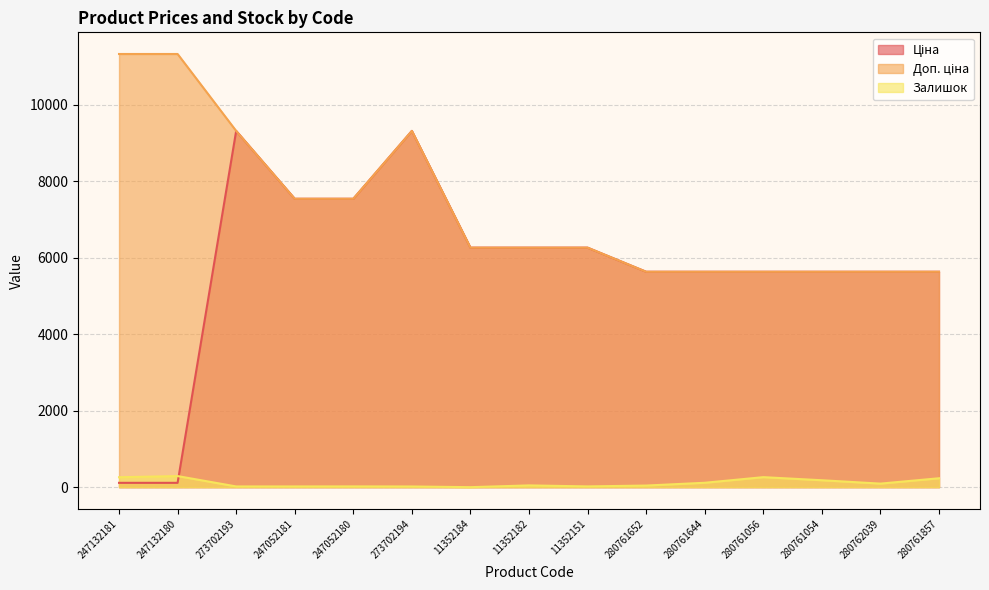

Which category has the lowest value in the Залишок series?

11352184